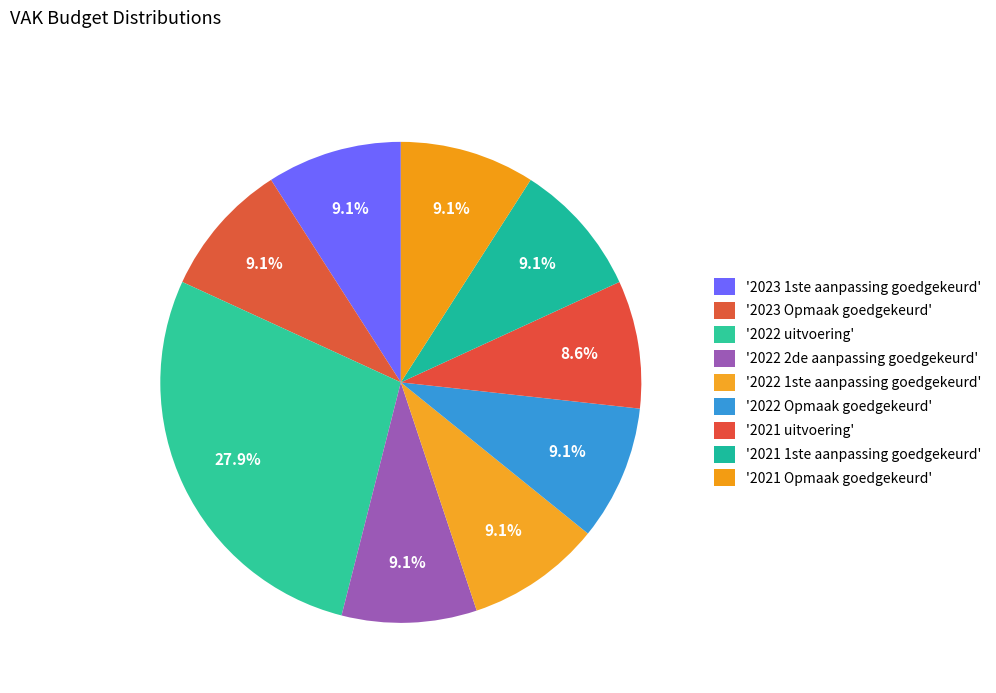

Count the number of slices in the pie.

9